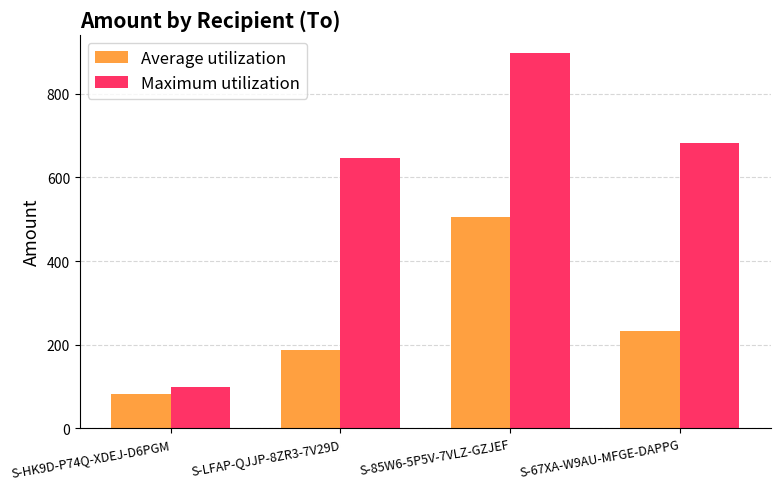

What is the average value of the Average utilization series?

251.5